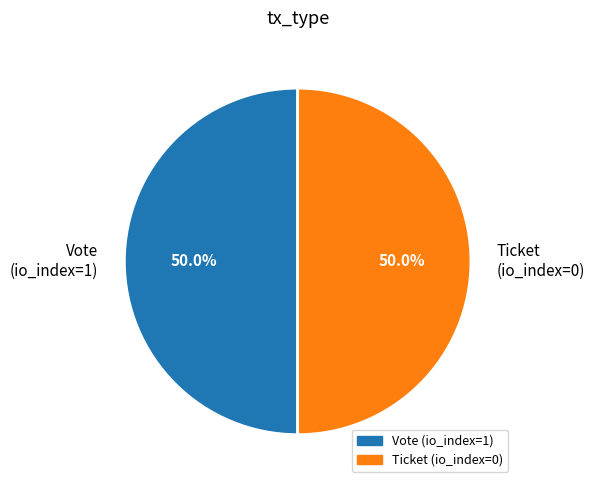

Do Vote (io_index=1) and Ticket (io_index=0) together represent more than half of the pie?

Yes